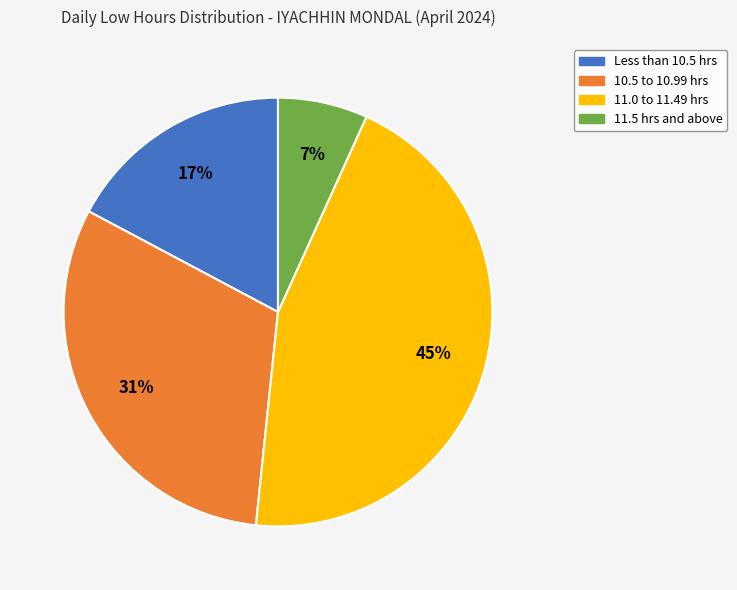

To the nearest percent, what is the difference between the largest and smallest slice percentages?

38%